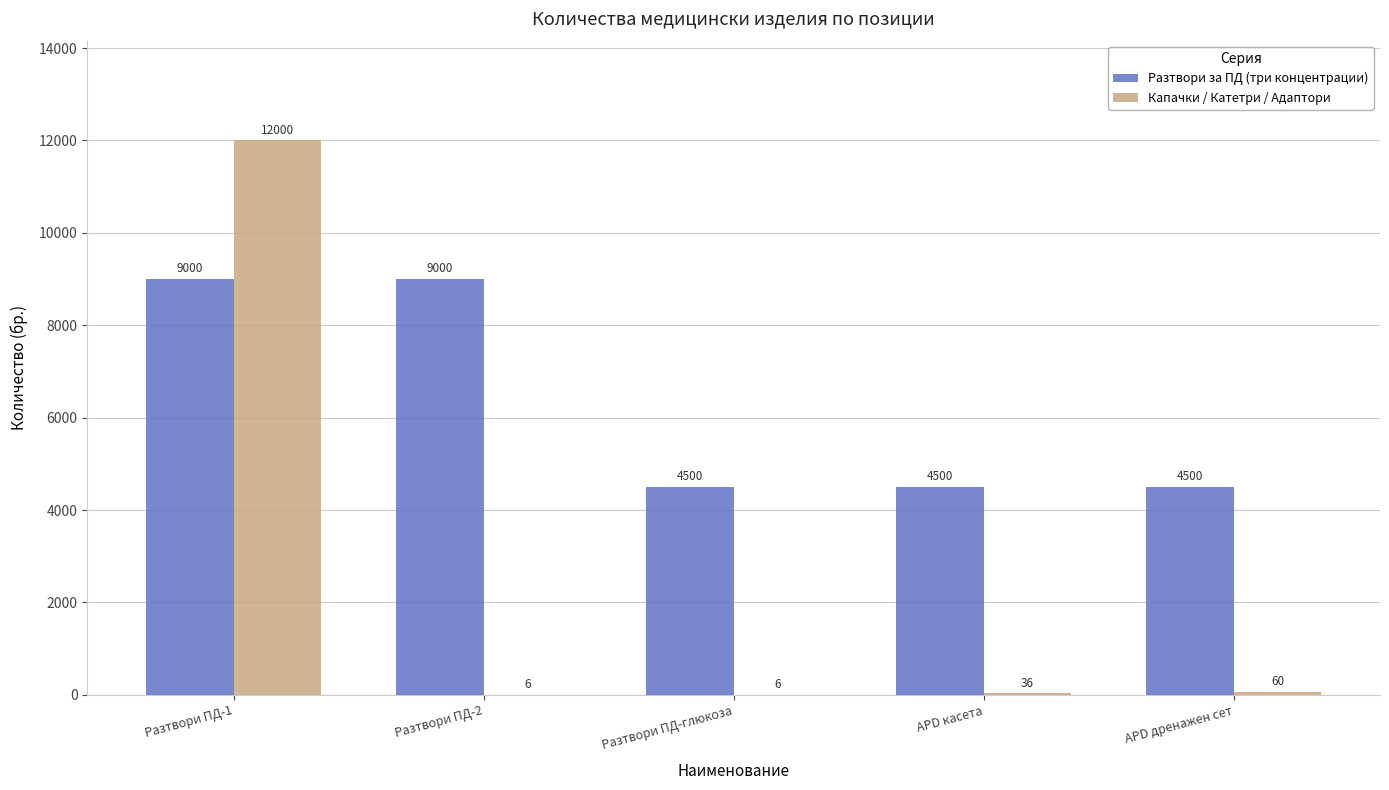

Are the bars horizontal?

No